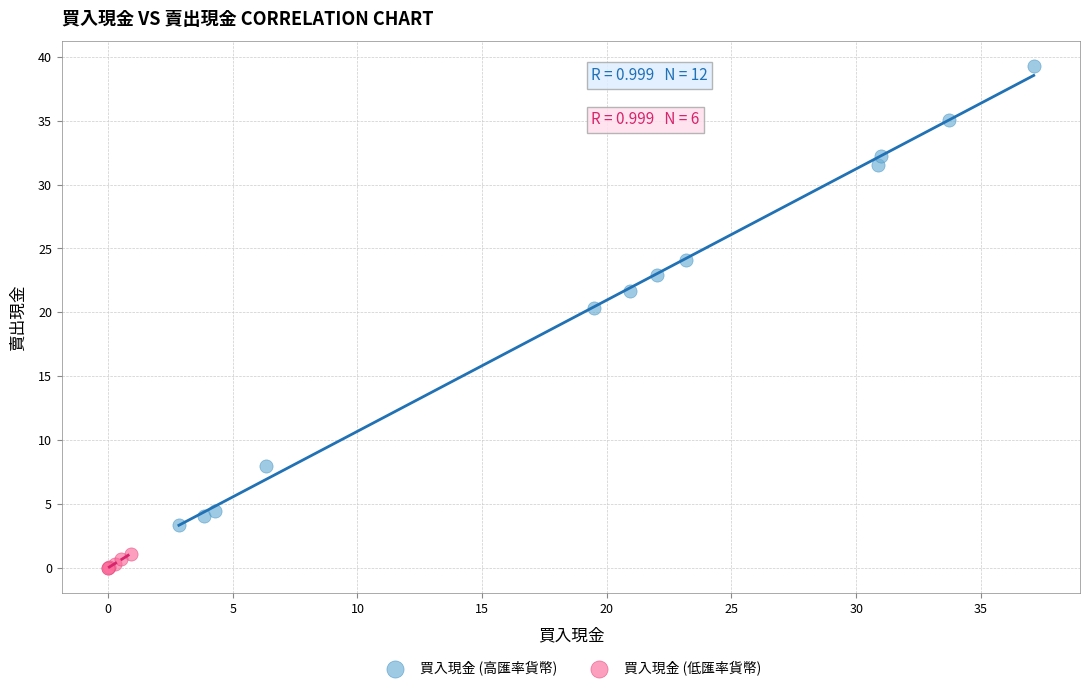

Which series reaches the minimum Y coordinate?

買入現金 (低匯率貨幣)